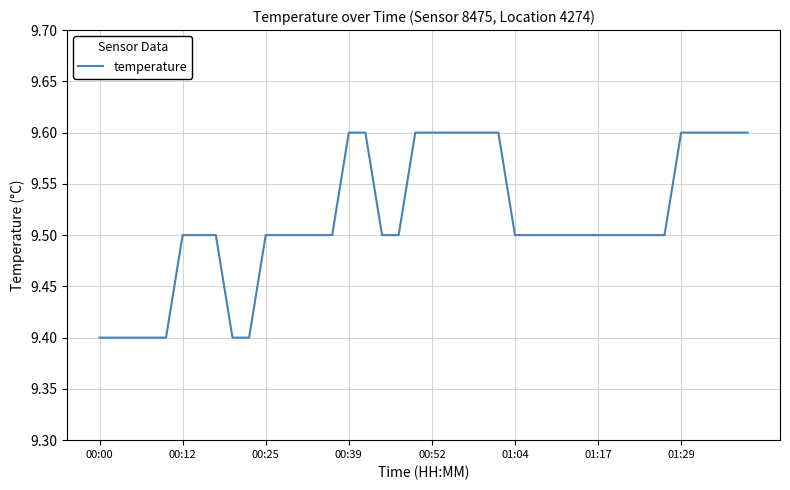

What is the greatest value displayed?

9.6